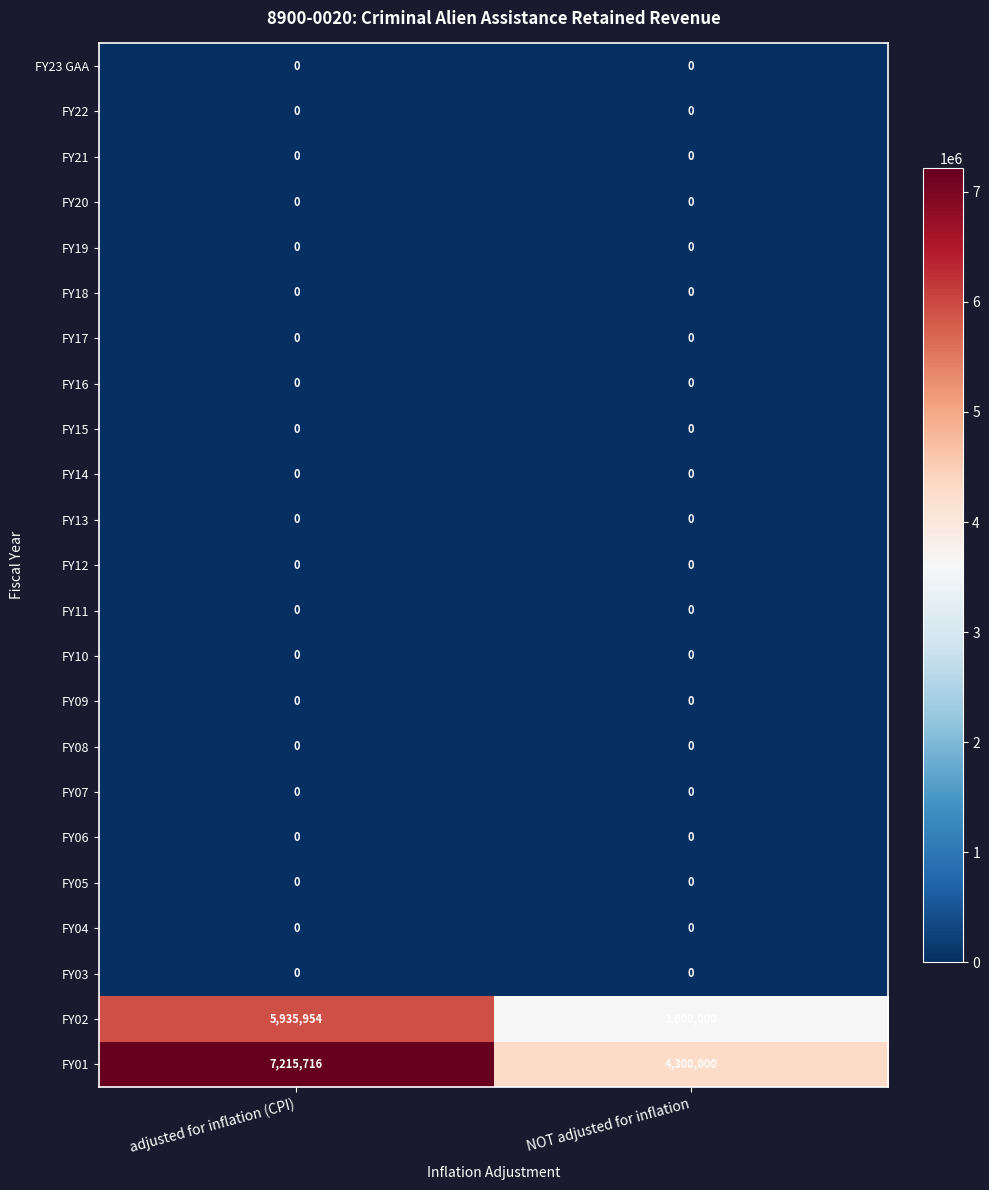

Which series changed the most between adjusted for inflation (CPI) and NOT adjusted for inflation?

FY01